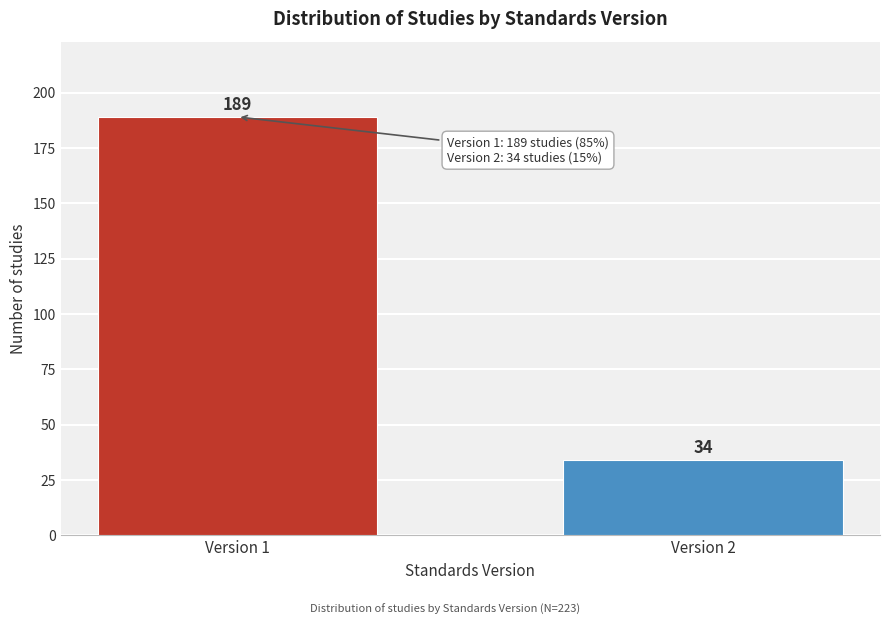

Reading left to right, extract all data points from this chart.

189	34